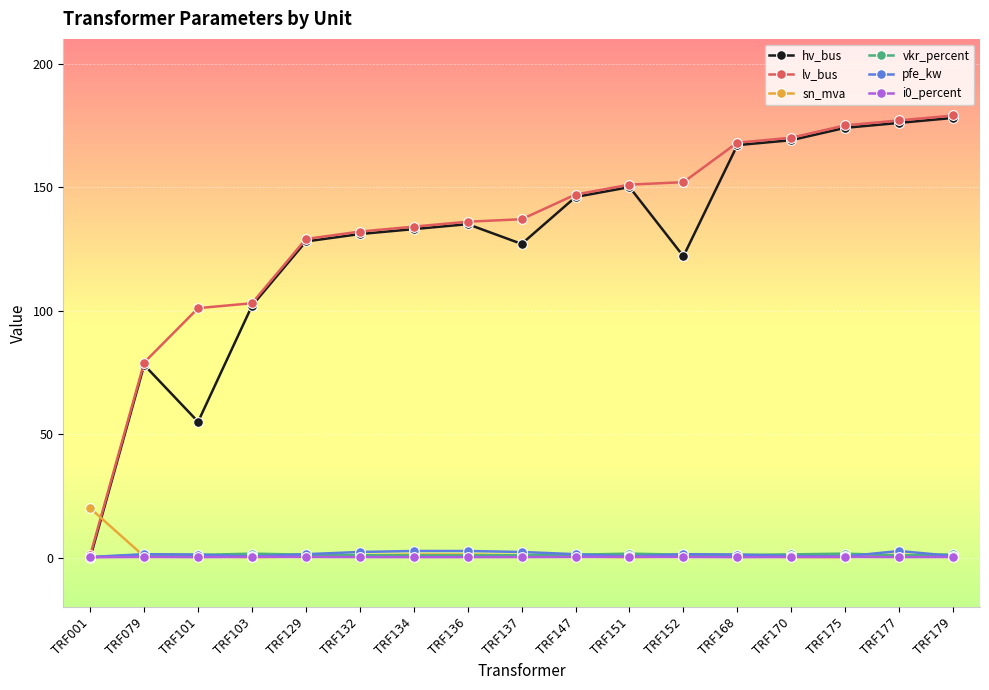

The value of hv_bus at TRF132 is 181.6. True or false?

False